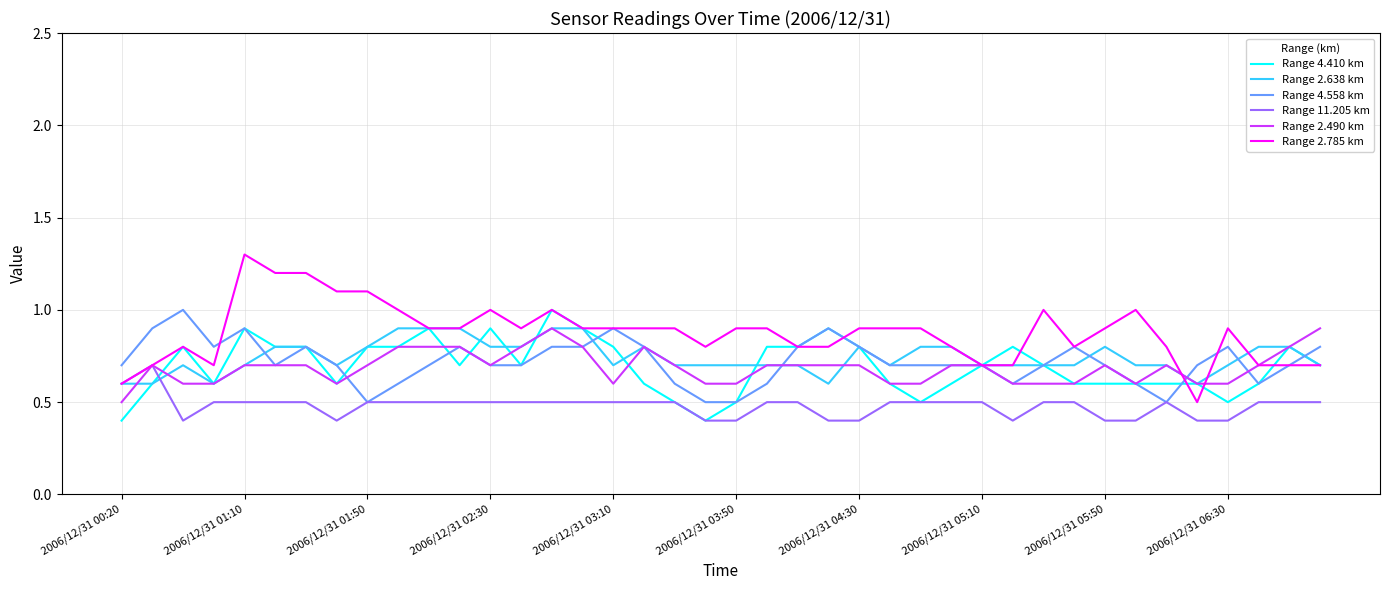

What are all the series names shown in the legend?

Range 4.410 km, Range 2.638 km, Range 4.558 km, Range 11.205 km, Range 2.490 km, Range 2.785 km